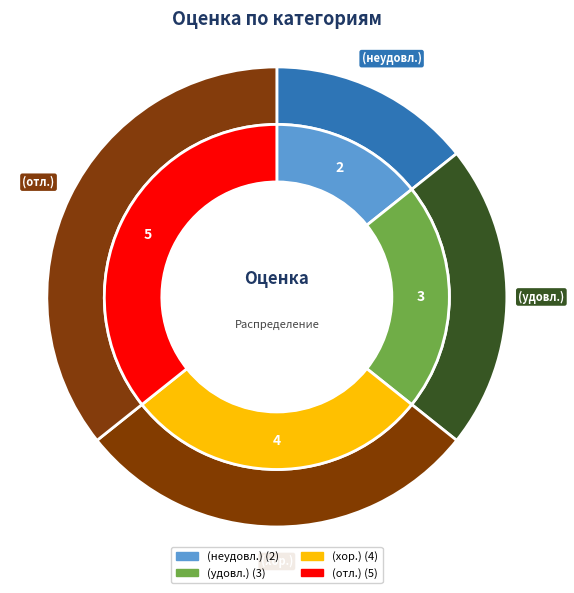

To the nearest percent, what is the difference between the (отл.) and (хор.) slice percentages?

7%